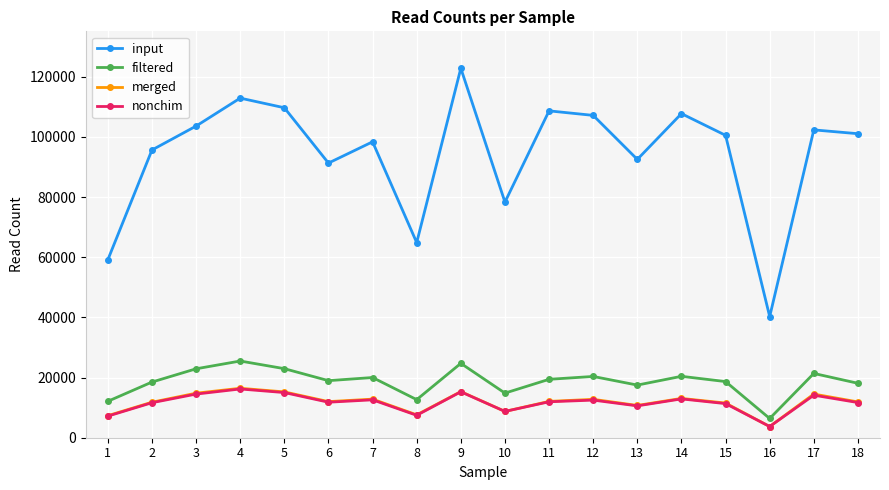

The value of input at 7 is 173231. True or false?

False